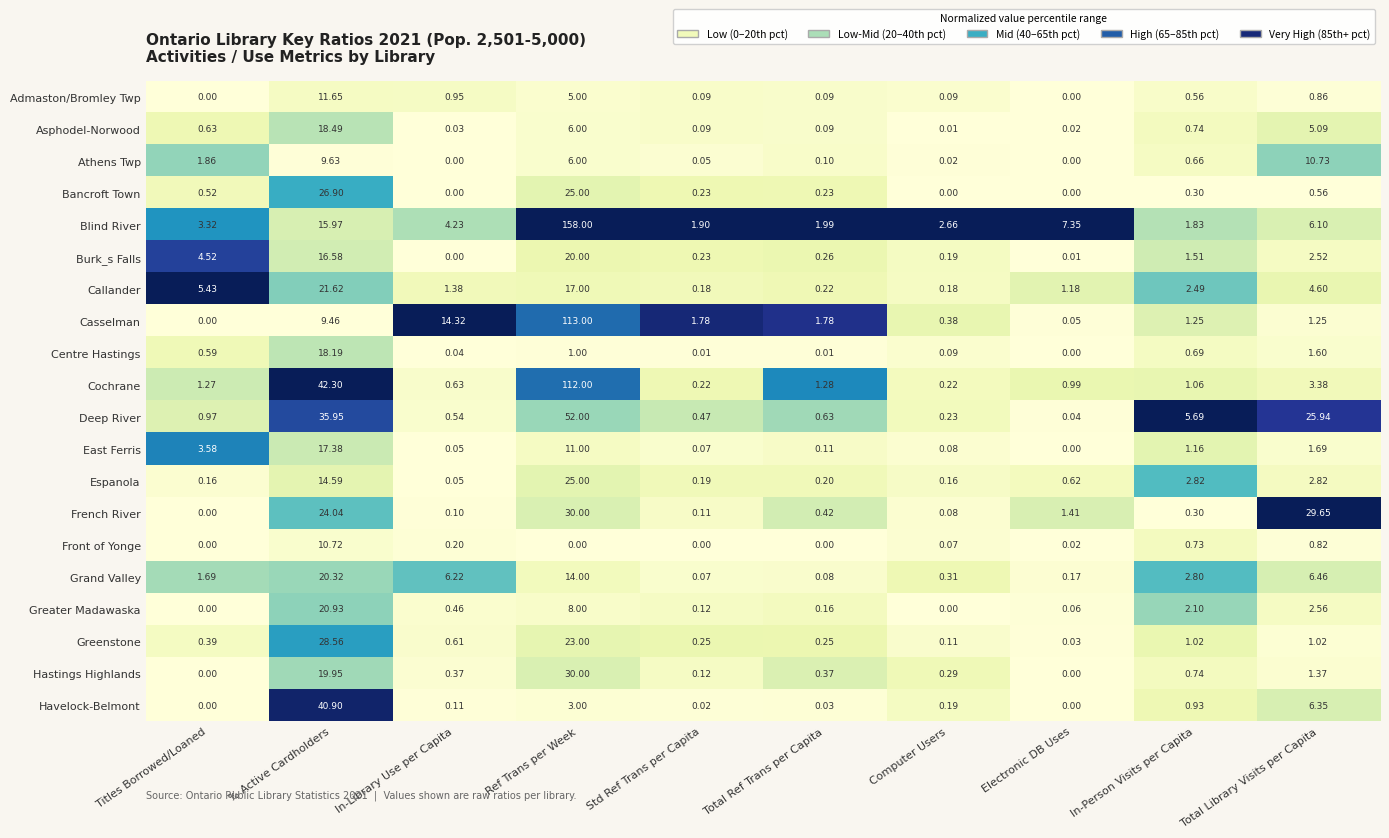

At which category does the chart reach its peak across all series?

Ref Trans per Week